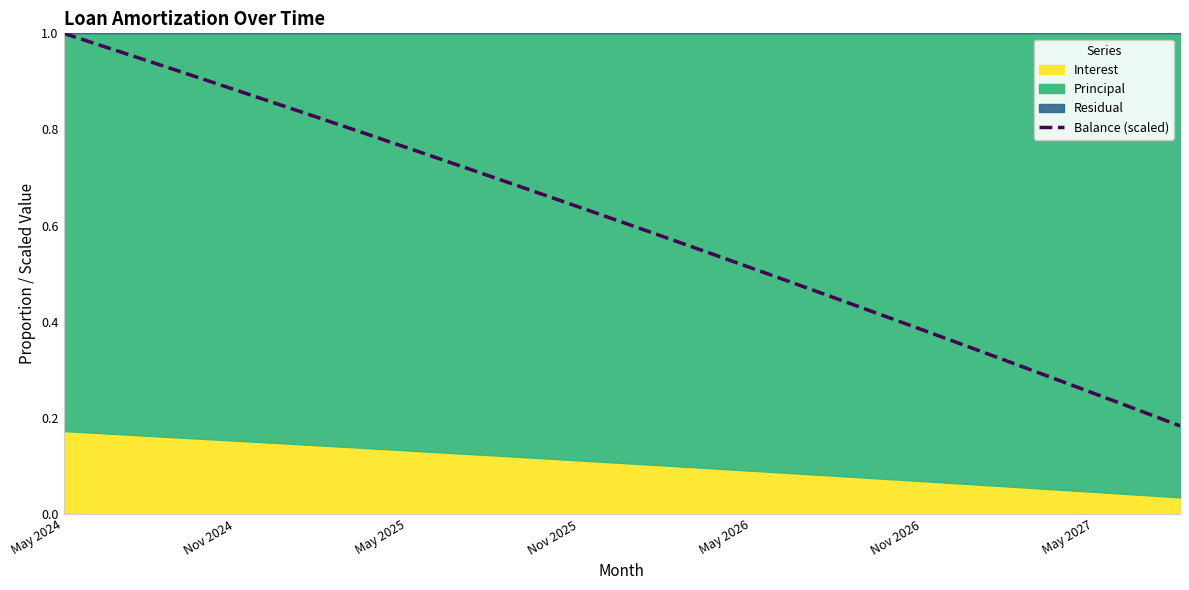

True or false: Balance (scaled) has a value of 1.0 at May 2024.

True